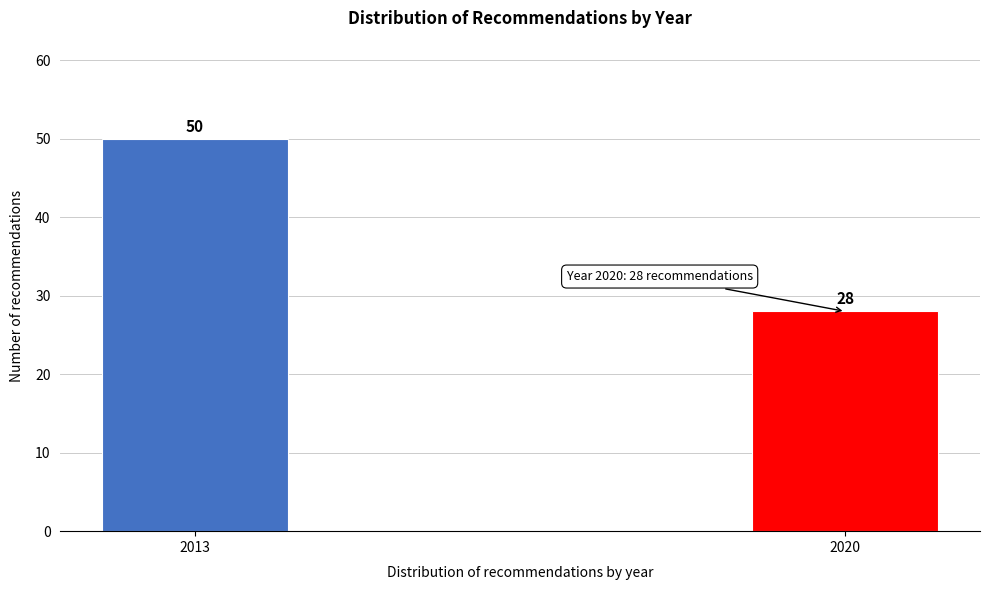

Reading left to right, transcribe all the data shown in this chart.

2013=50	2020=28